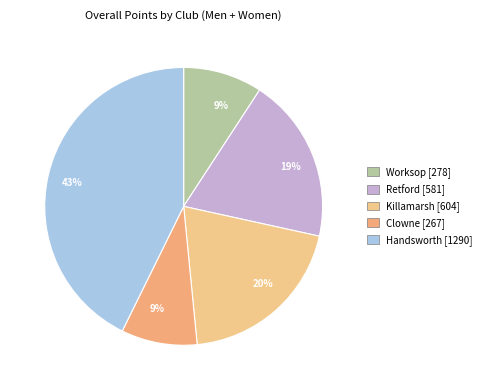

How many slices are in this pie chart?

5